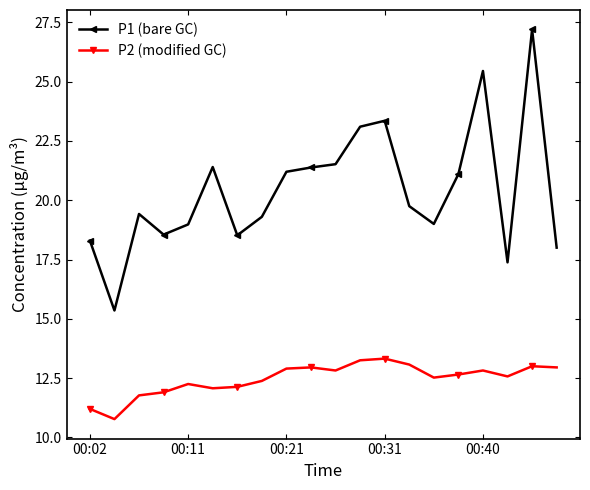

Which series has the largest total across all categories?

P1 (bare GC)